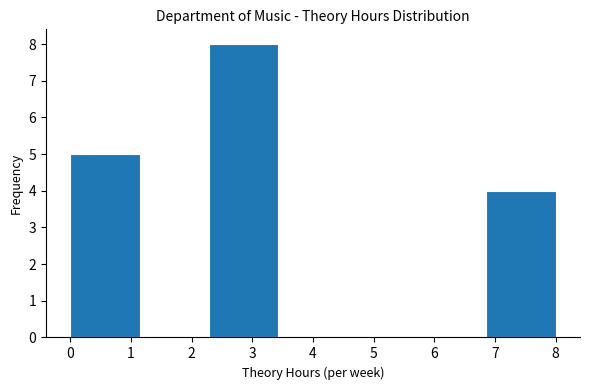

How tall is the bar that spans 0.0 to 1.1 on the x-axis? Neither the bar edges nor the heights are printed on the chart, so give them approximately, as read against the axes.

5